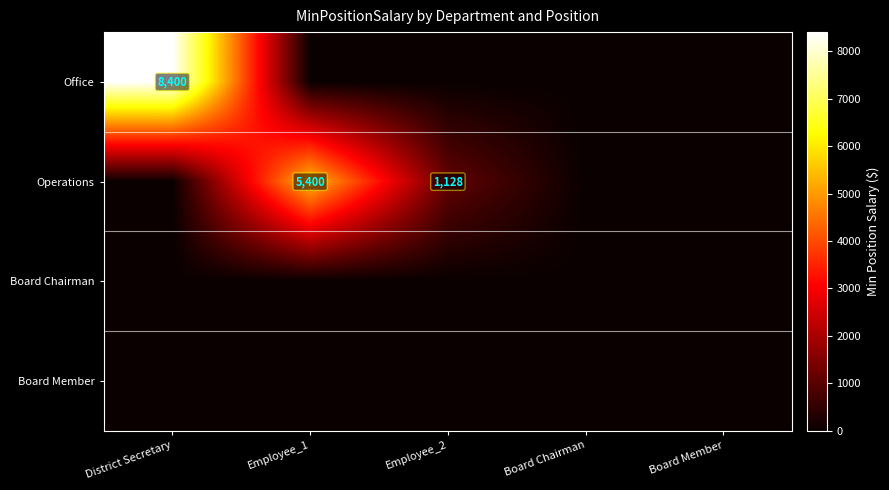

The value of Operations at Employee_1 is 5400. True or false?

True